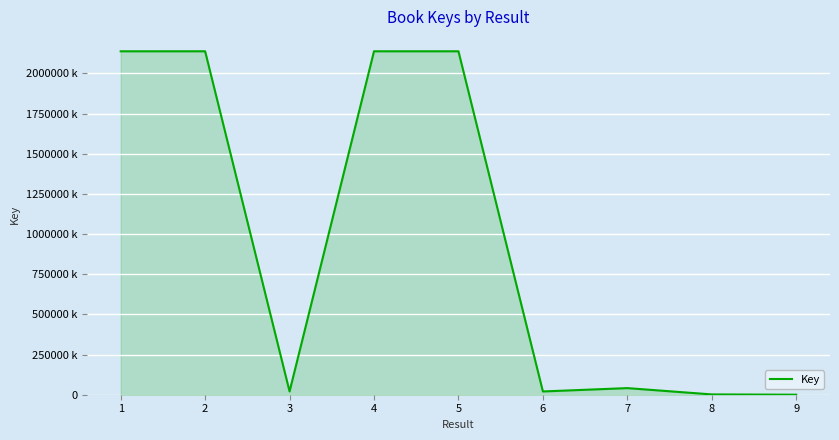

At which label is the value closest to 1068935834?

7